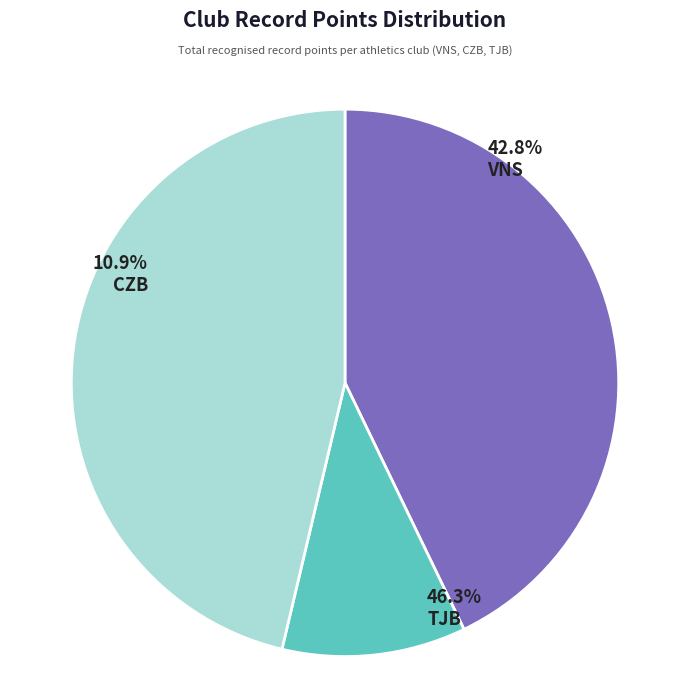

Combined, do VNS and TJB account for over 50%?

Yes